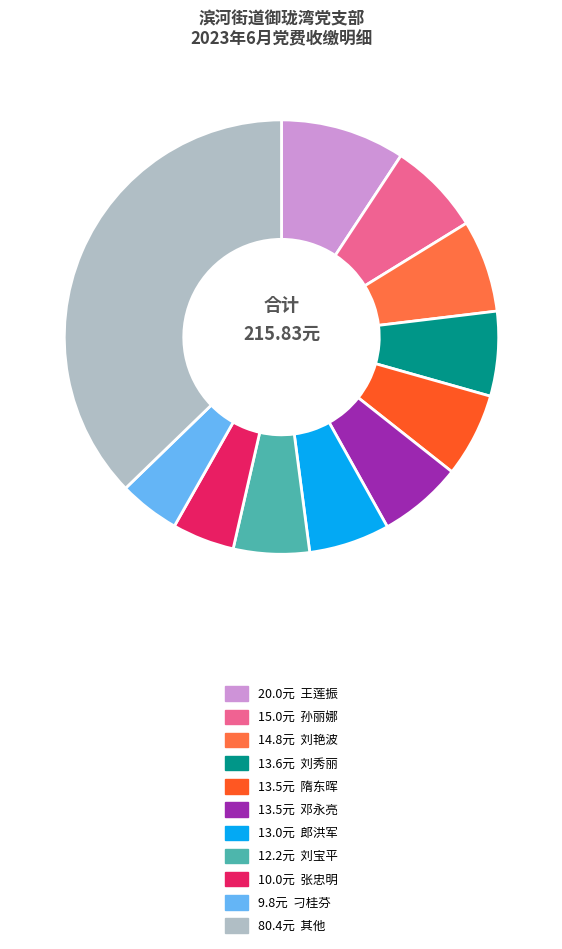

Is there a majority slice in this chart?

No